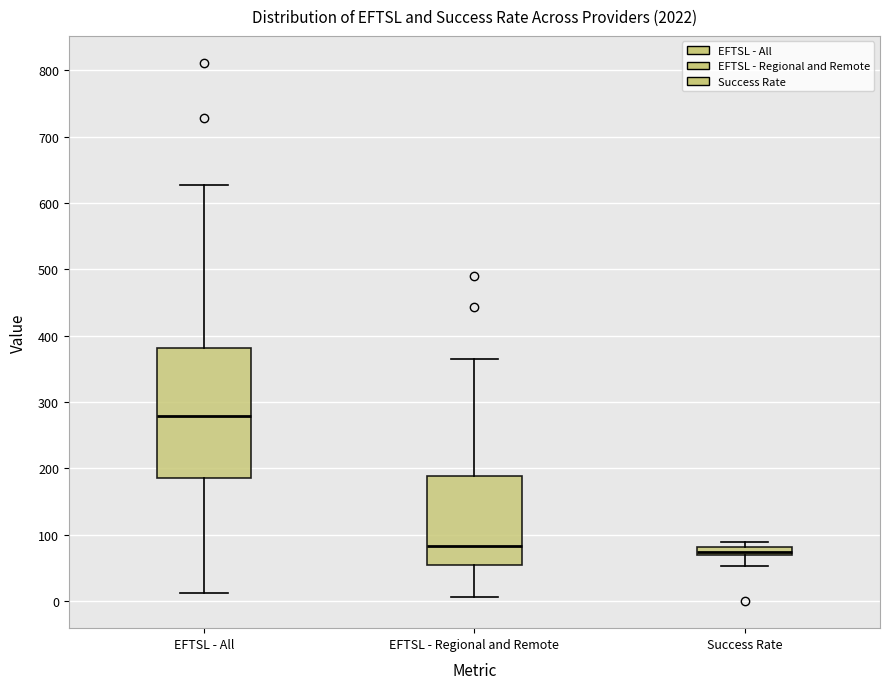

Where is the upper edge of the box for EFTSL - Regional and Remote on the y-axis? The values are not printed on the chart, so give them approximately, as read against the axis.

190